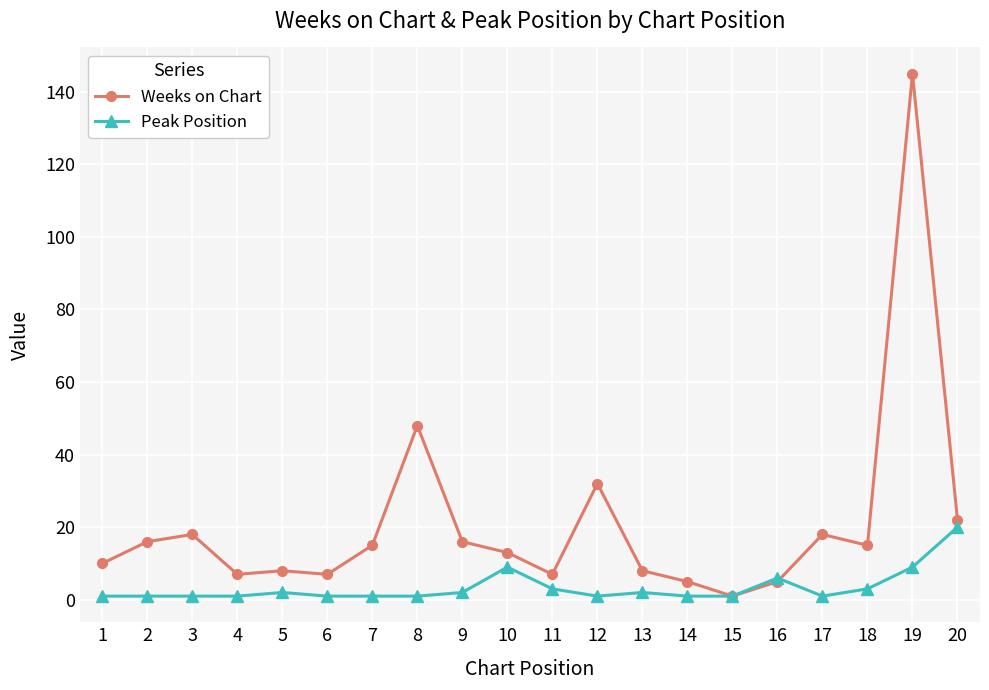

Which series has the widest spread of values?

Weeks on Chart